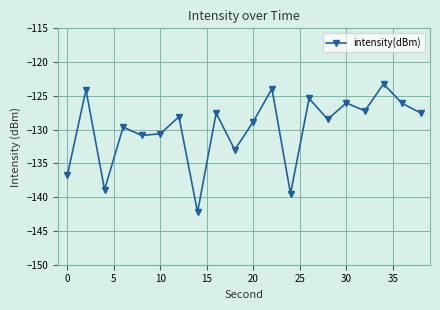

What is the smallest value displayed?

-142.2